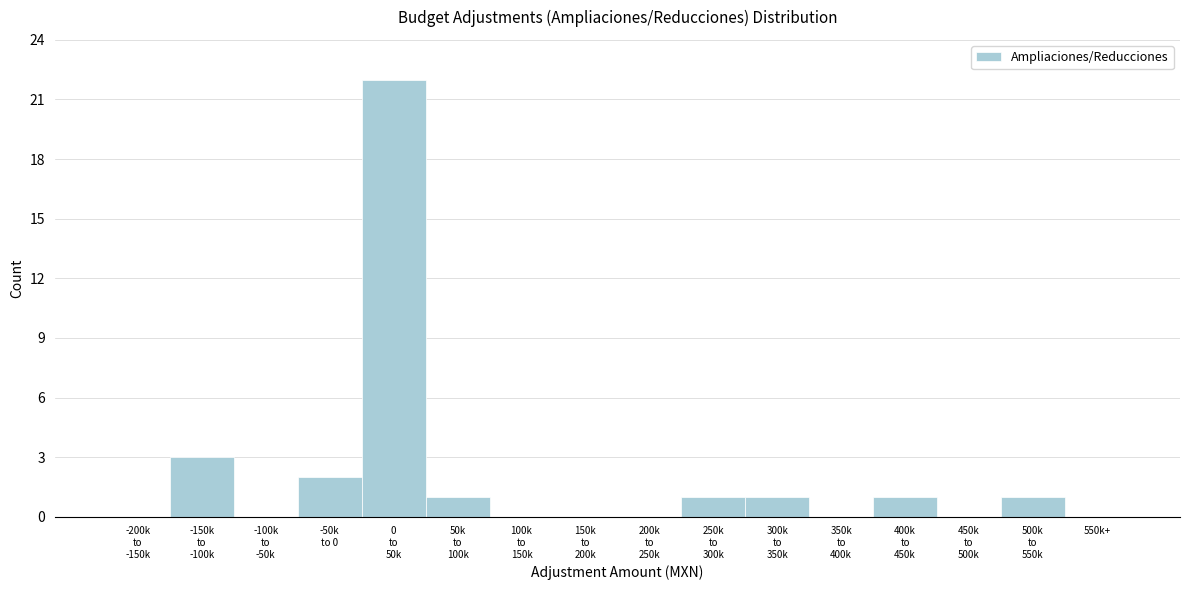

What is the maximum value shown in the chart?

22